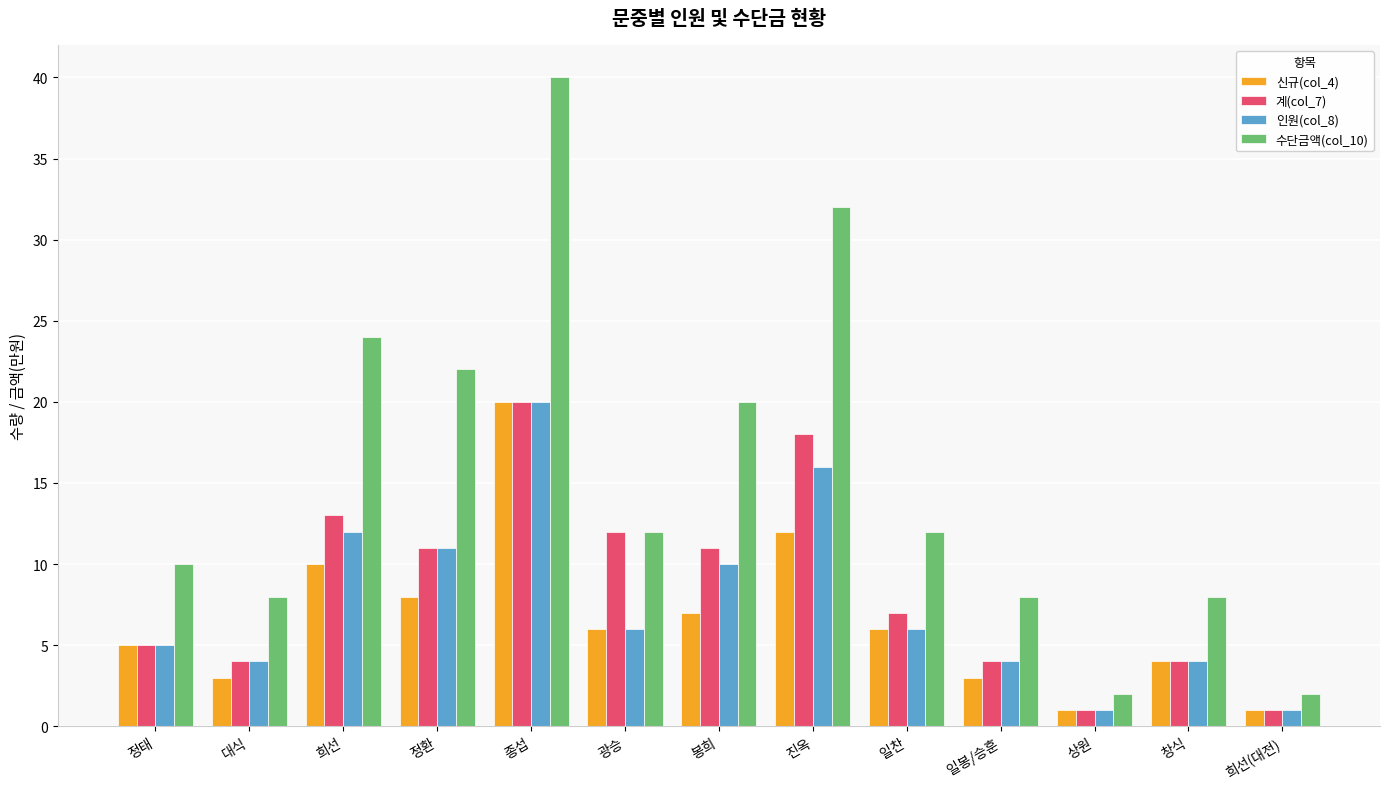

Reading left to right, extract all data points from this chart.

신규(col_4): 5	3	10	8	20	6	7	12	6	3	1	4	1
계(col_7): 5	4	13	11	20	12	11	18	7	4	1	4	1
인원(col_8): 5	4	12	11	20	6	10	16	6	4	1	4	1
수단금액(col_10): 10	8	24	22	40	12	20	32	12	8	2	8	2